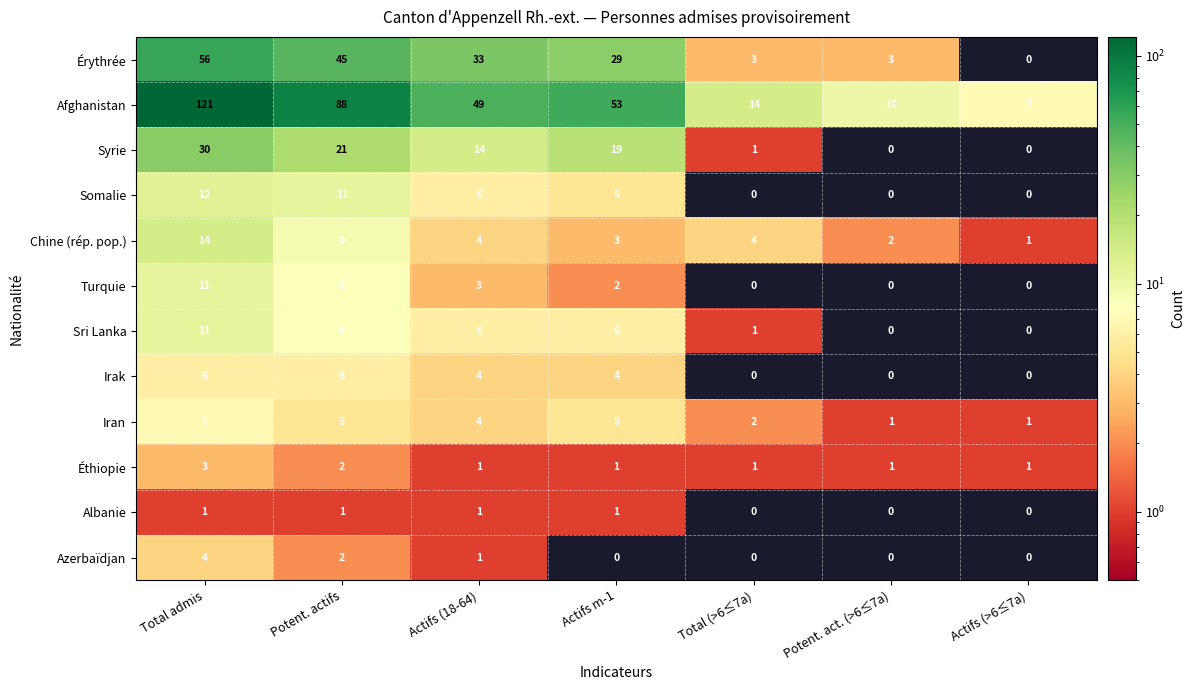

Read the Syrie value at Actifs m-1, to the nearest 10.

20